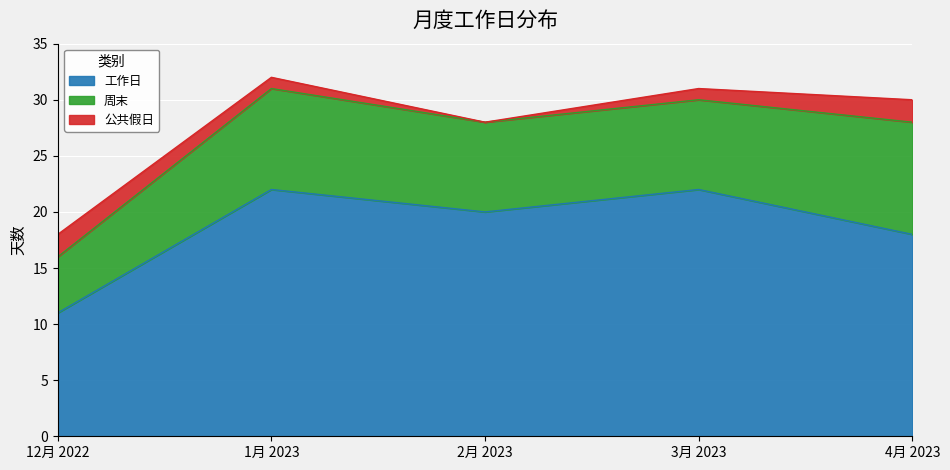

How many values in the 公共假日 series exceed 1?

2